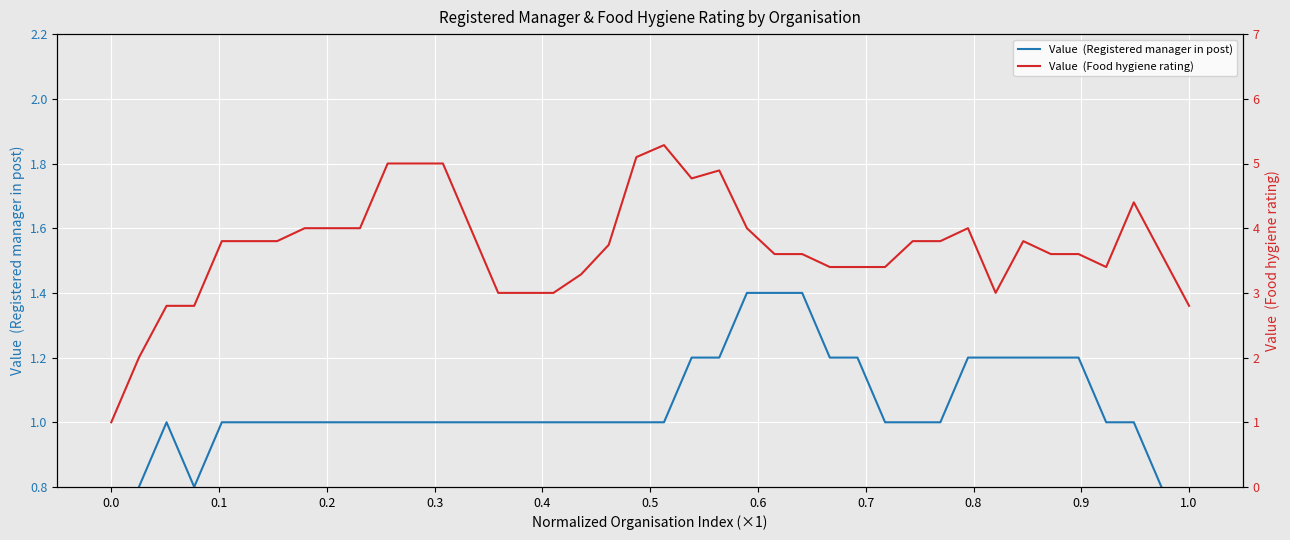

Is it true that Value  (Registered manager in post) equals 1.4 at 25?

True